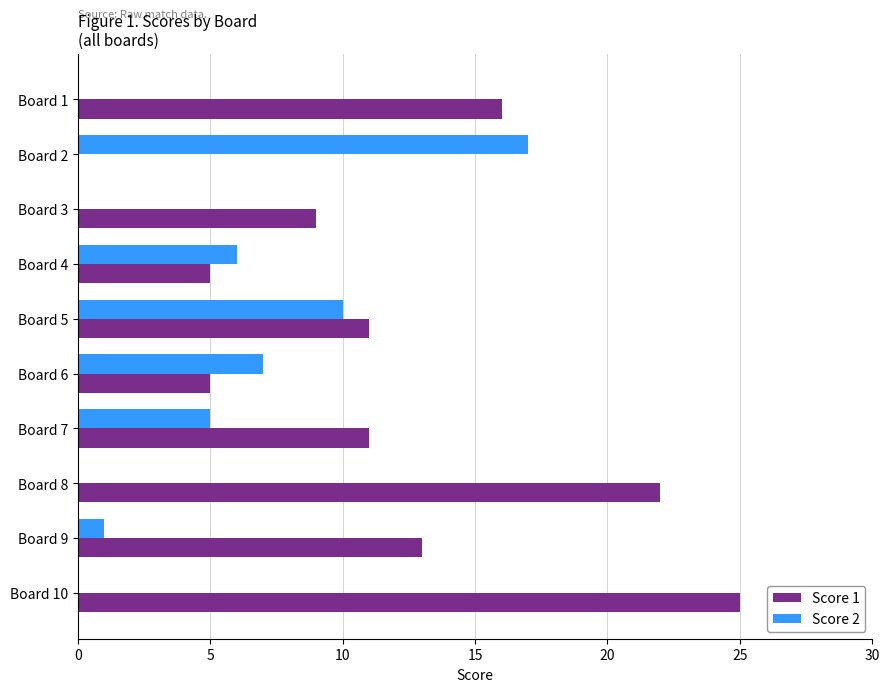

What is the greatest value displayed?

25